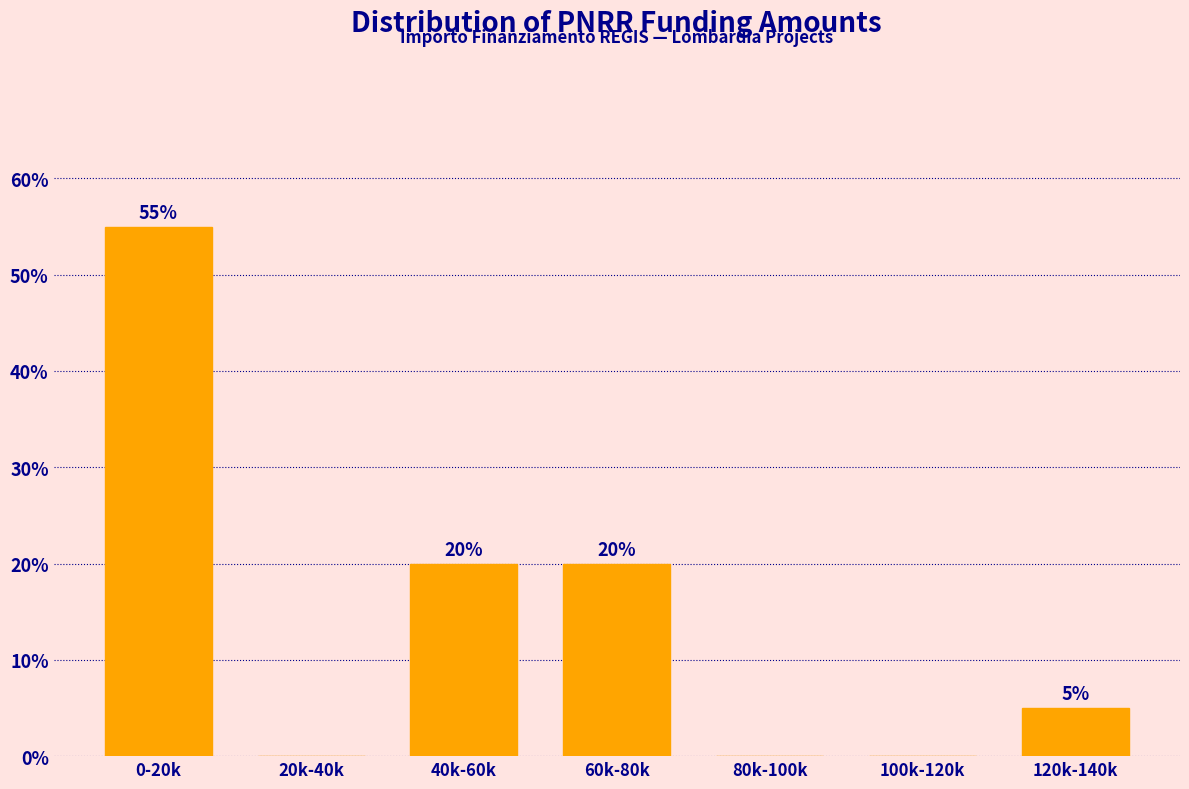

Reading left to right, what are all the values shown in this chart?

0-20k=55.0	20k-40k=0.0	40k-60k=20.0	60k-80k=20.0	80k-100k=0.0	100k-120k=0.0	120k-140k=5.0